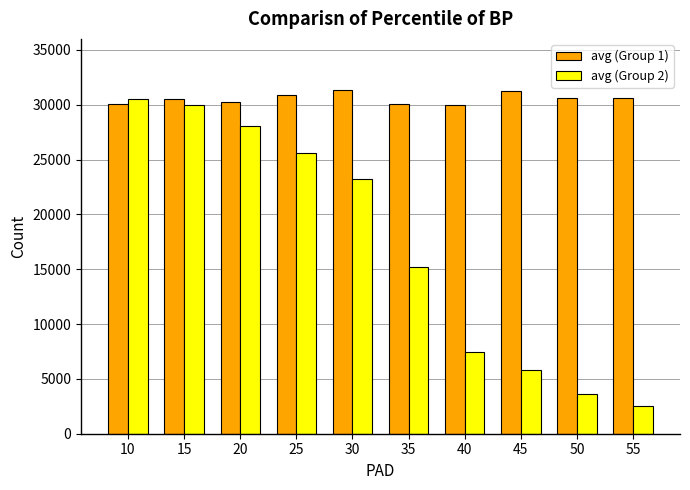

How many groups of bars are there?

10